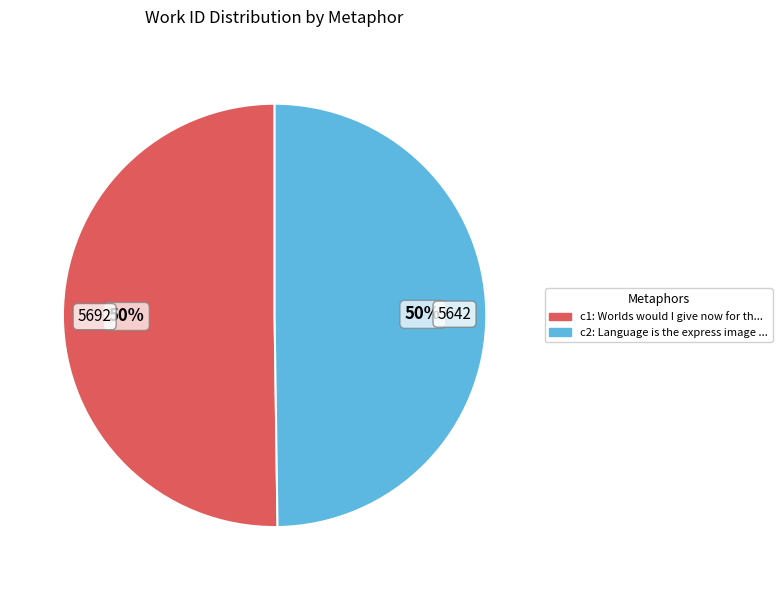

To the nearest percent, what is the average slice percentage?

50%